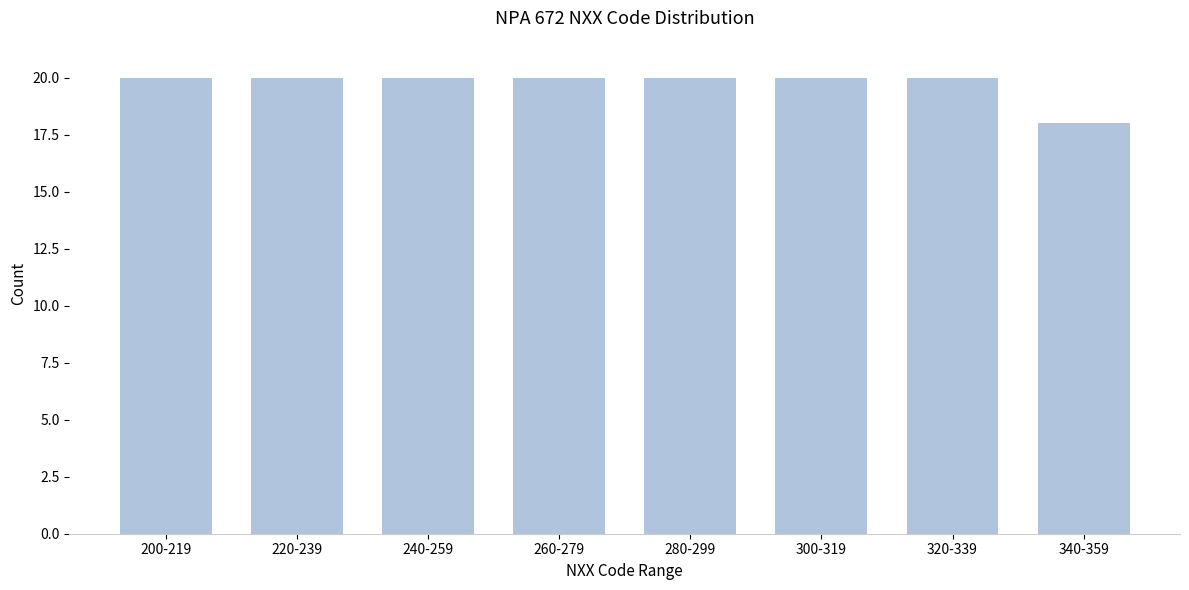

Reading right to left, transcribe all the data shown in this chart.

18	20	20	20	20	20	20	20